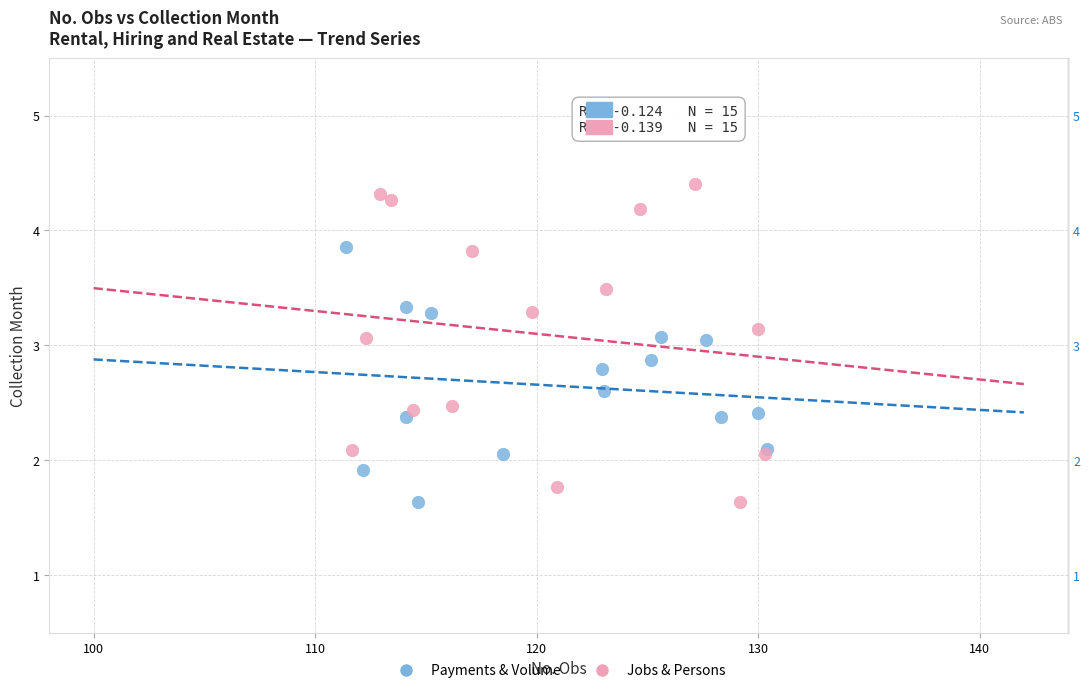

Which series has the widest spread of Y values?

Jobs & Persons